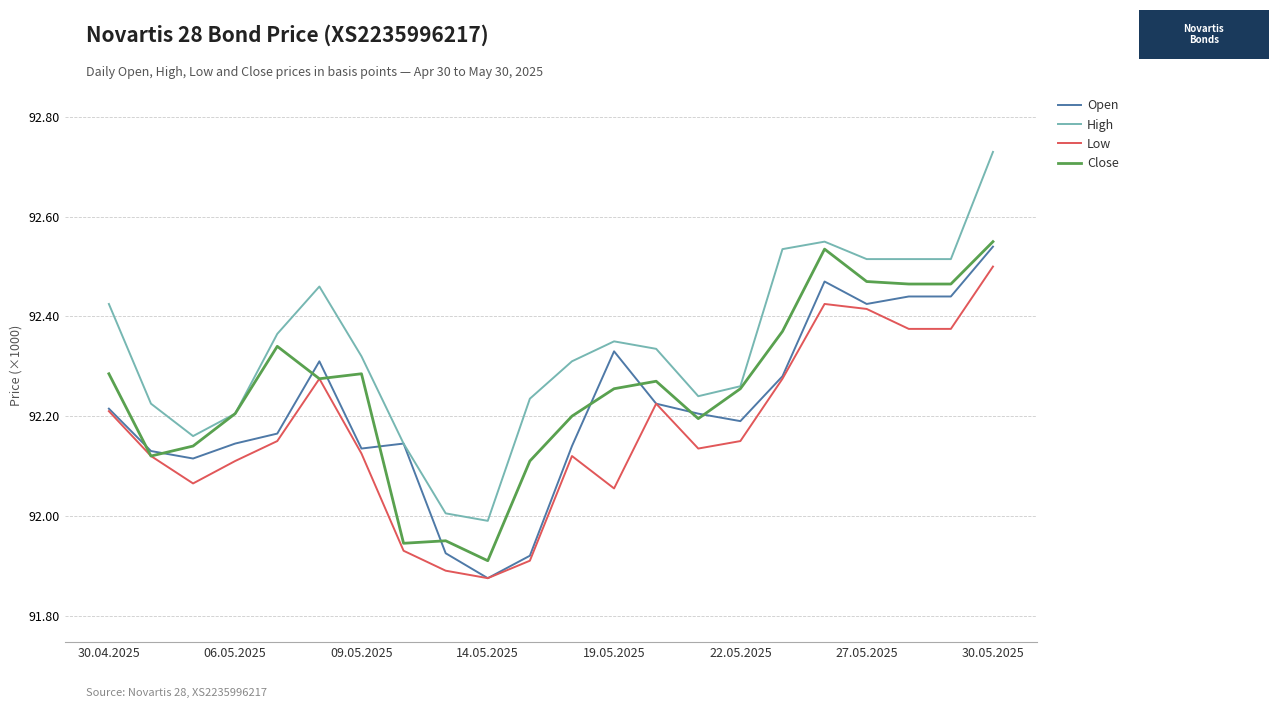

What is the value of the High point at the 14th from the left?

92335